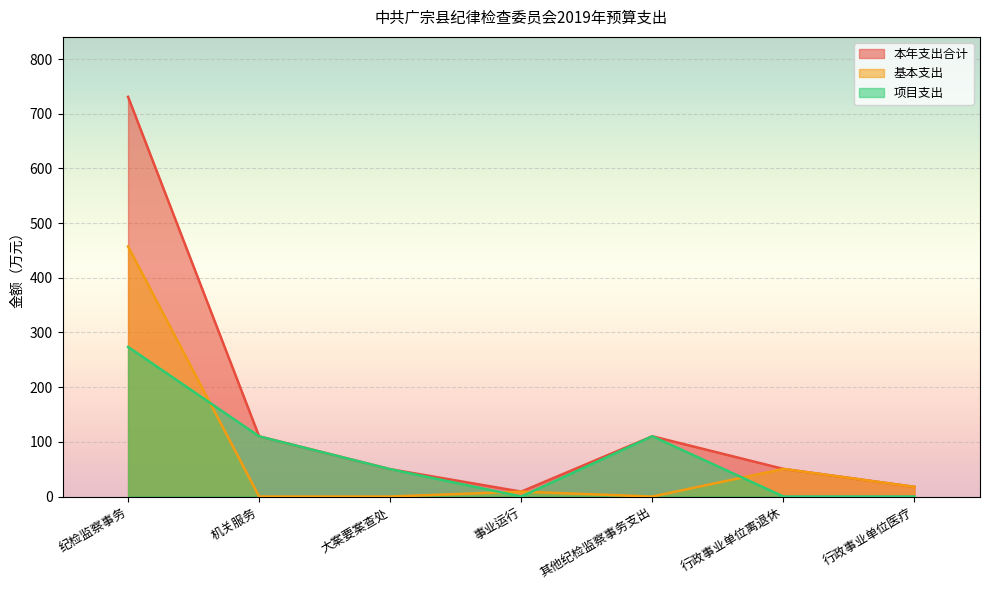

True or false: 本年支出合计 and 项目支出 cross at least once.

False